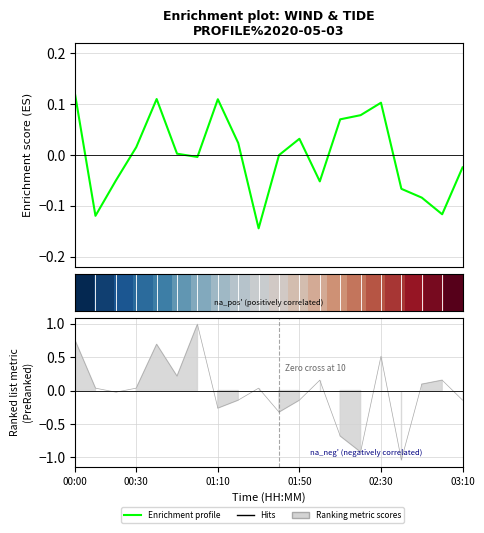

What is the approximate value of Enrichment profile at 00:00?

0.1